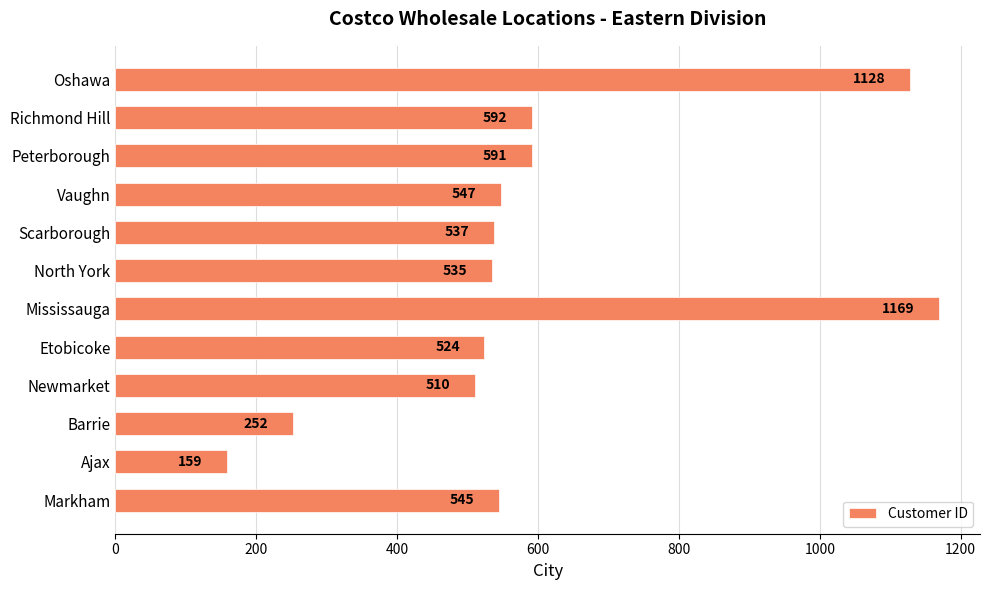

What is the difference between the maximum and minimum values?

1010